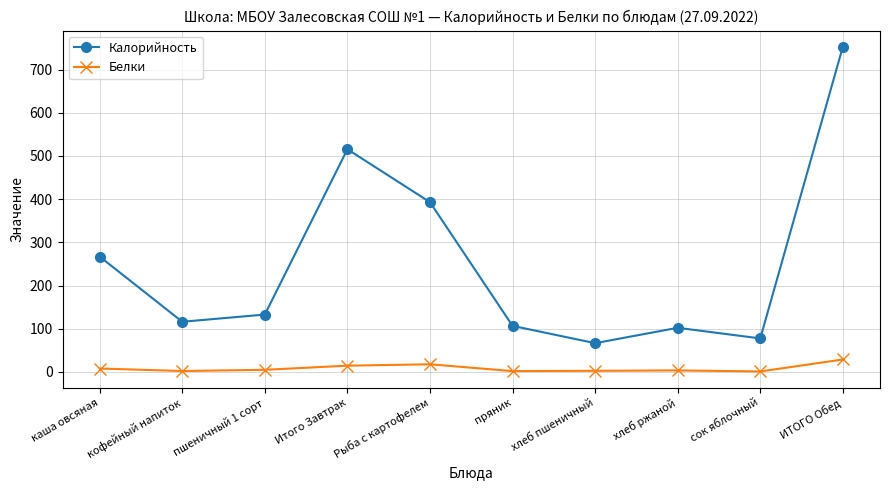

What is the difference between the second highest and second lowest values in the Белки series?

15.8